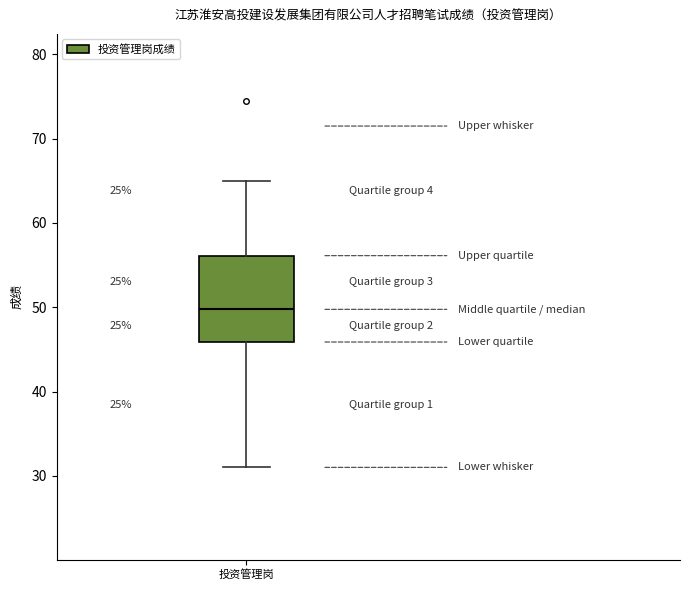

Read this box plot against the y-axis: the position of the median line, the range covered by the box, and the ends of both whiskers. The values are not printed on the chart, so give them approximately, as read against the axis.

median 50, box 46 to 56, whiskers 31 to 65